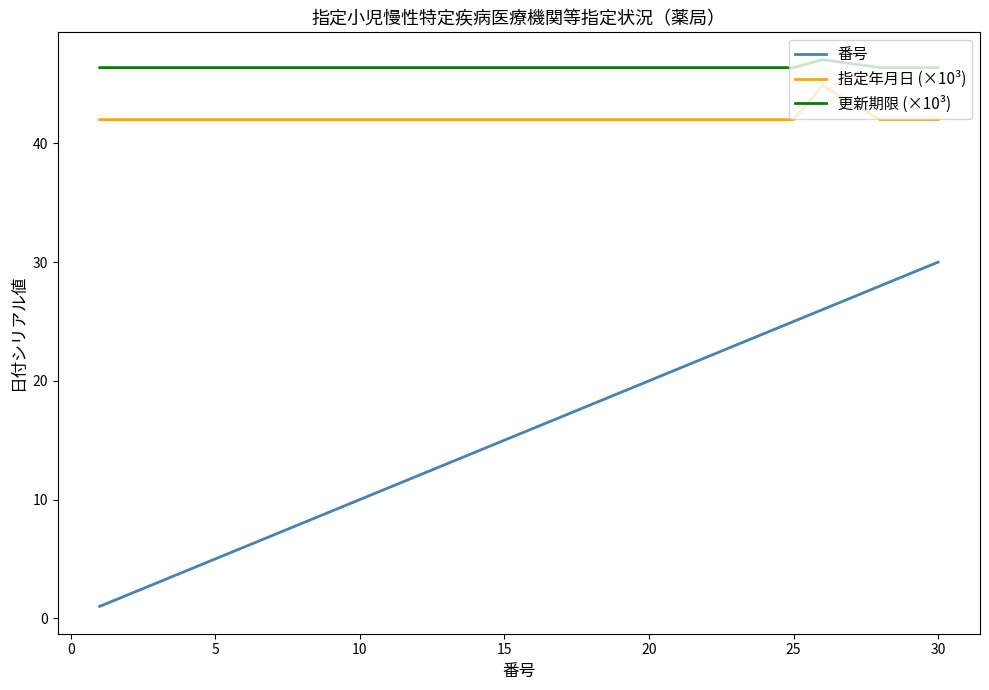

True or false: 番号 has more than 0 interior local peaks.

False